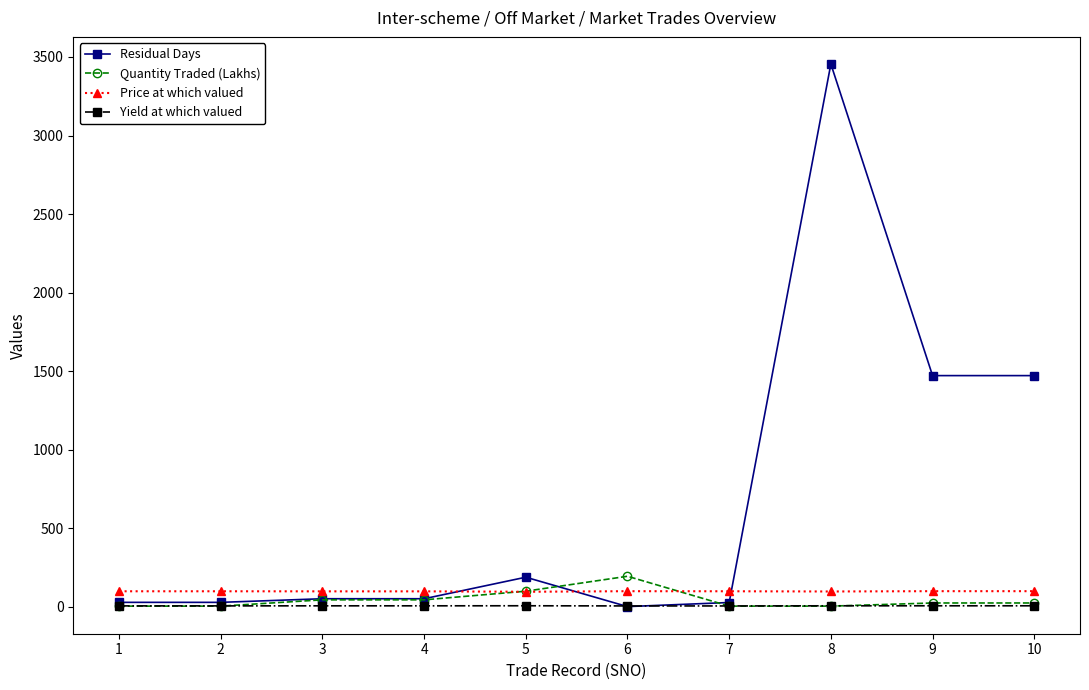

Where is Quantity Traded (Lakhs) nearest to the value 100?

5